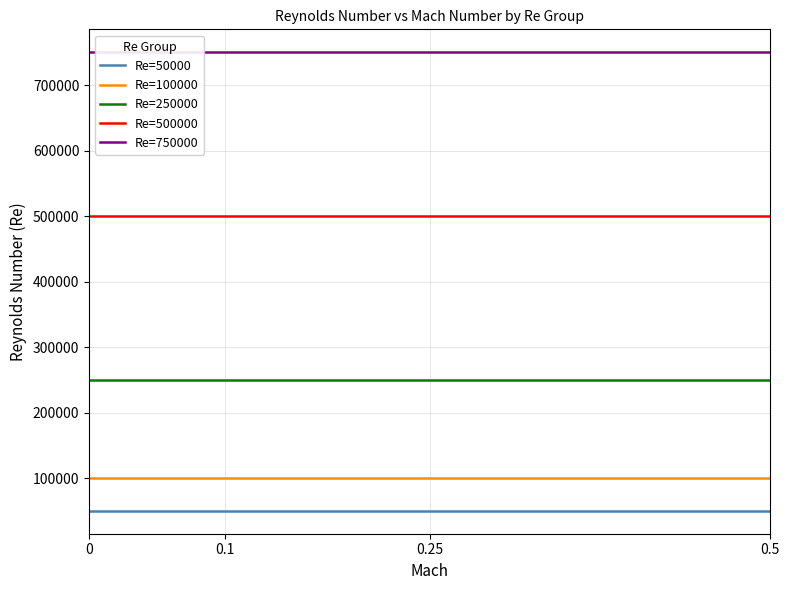

Is the value of Re=100000 at 0 greater than the value of Re=500000 at 0?

No